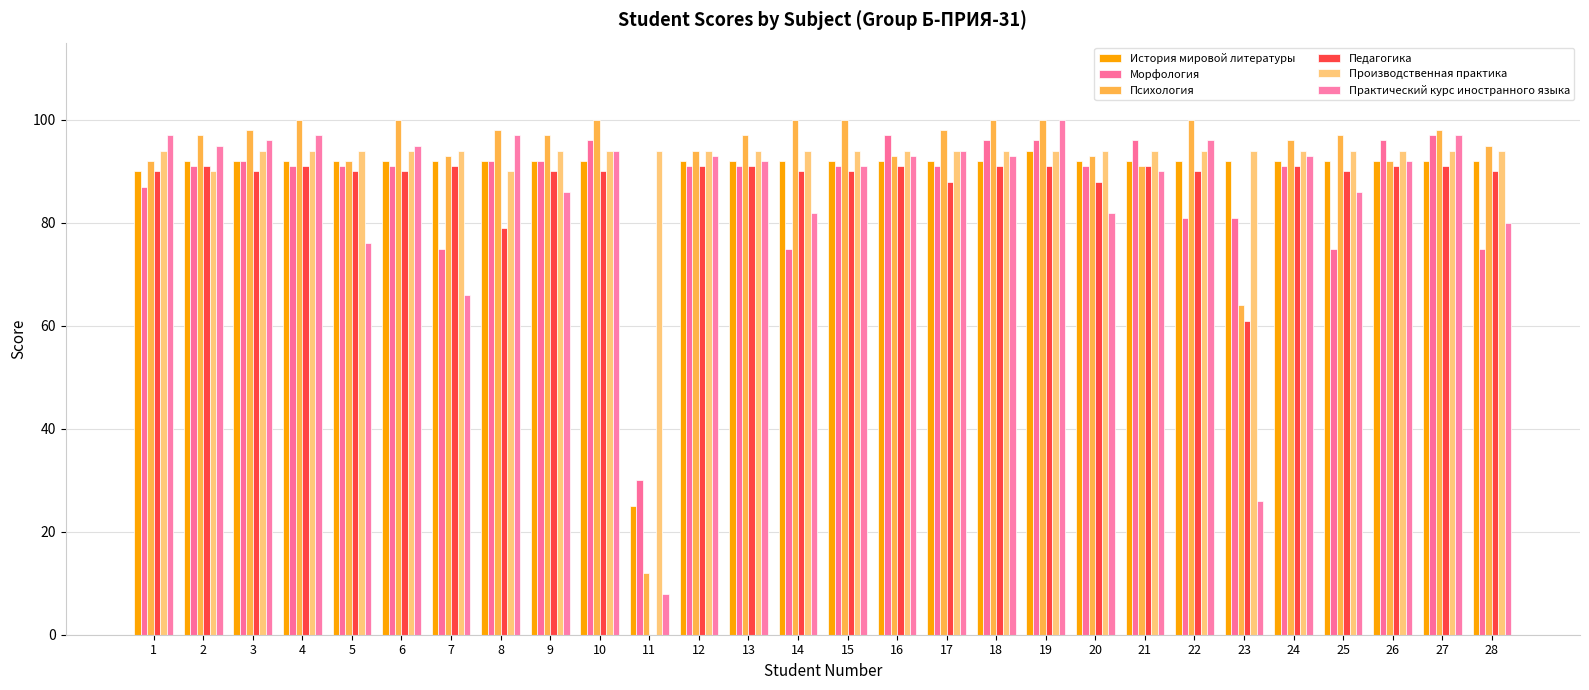

What is the value of the История мировой литературы bar at the 4th from the left?

92